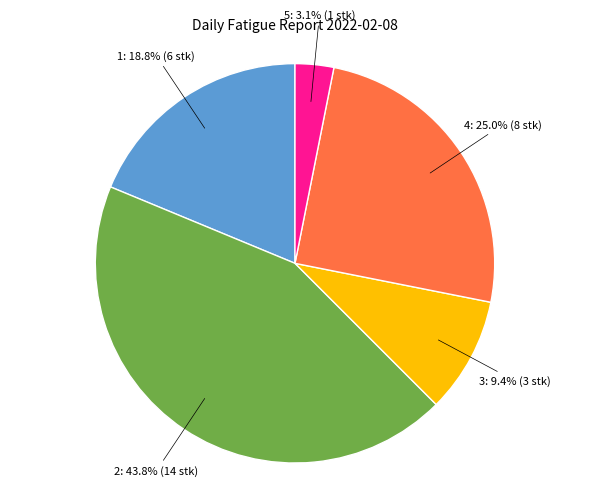

Count the number of slices in the pie.

5